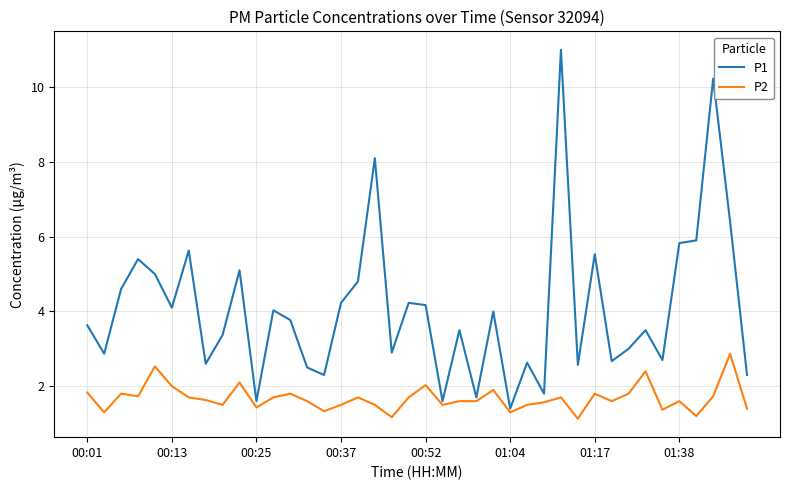

What is the sum of all P2 values?

67.2